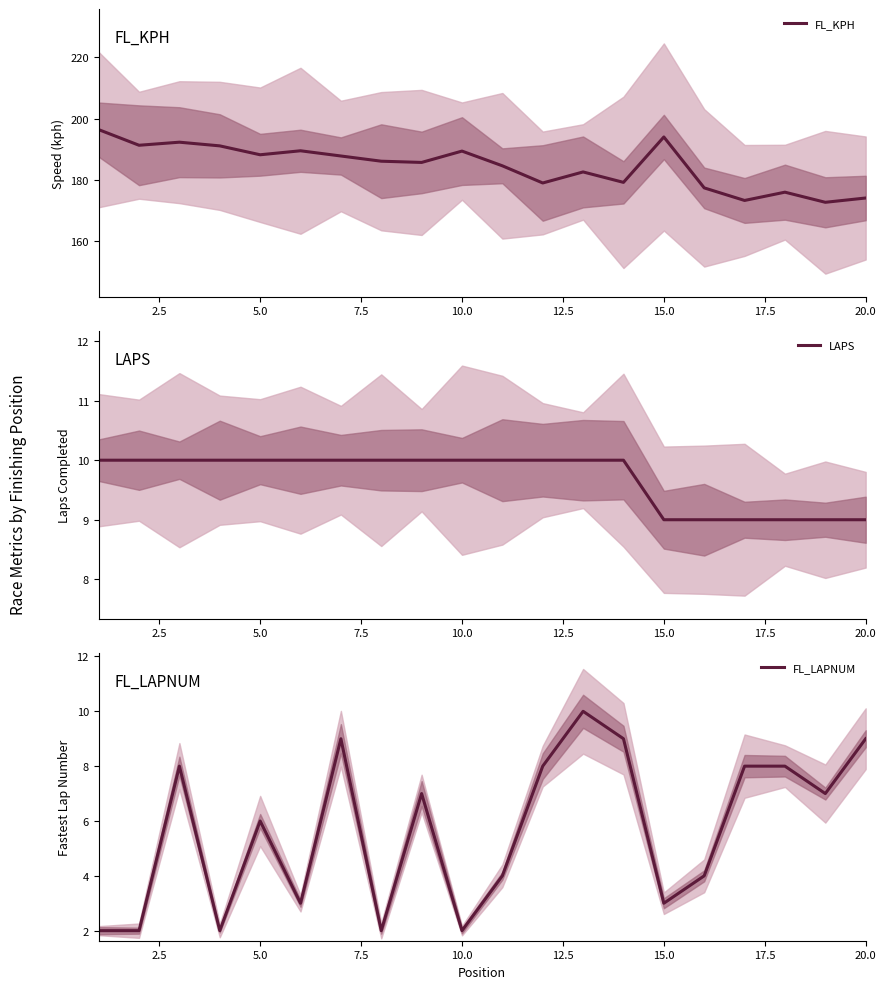

True or false: FL_KPH and FL_LAPNUM intersect in this chart.

False